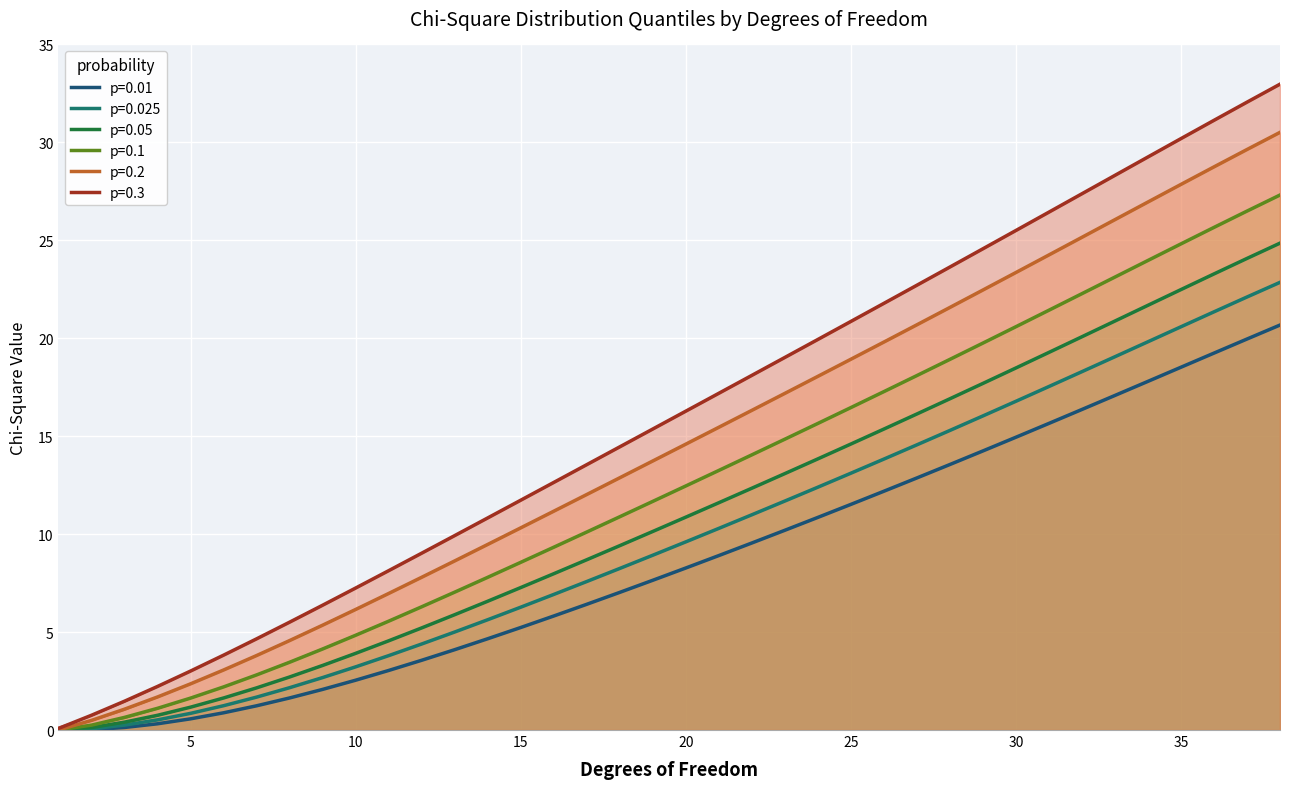

True or false: p=0.1 and p=0.025 cross at least once.

False